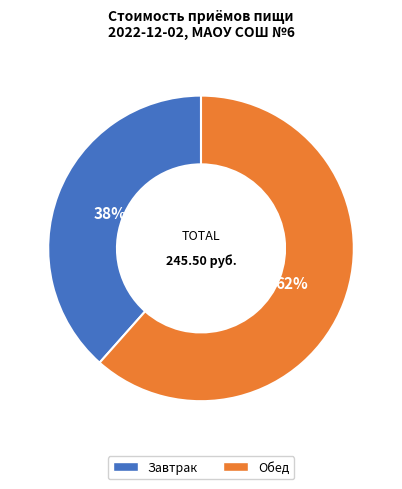

To the nearest percent, what is the combined percentage of Завтрак and Обед?

100%